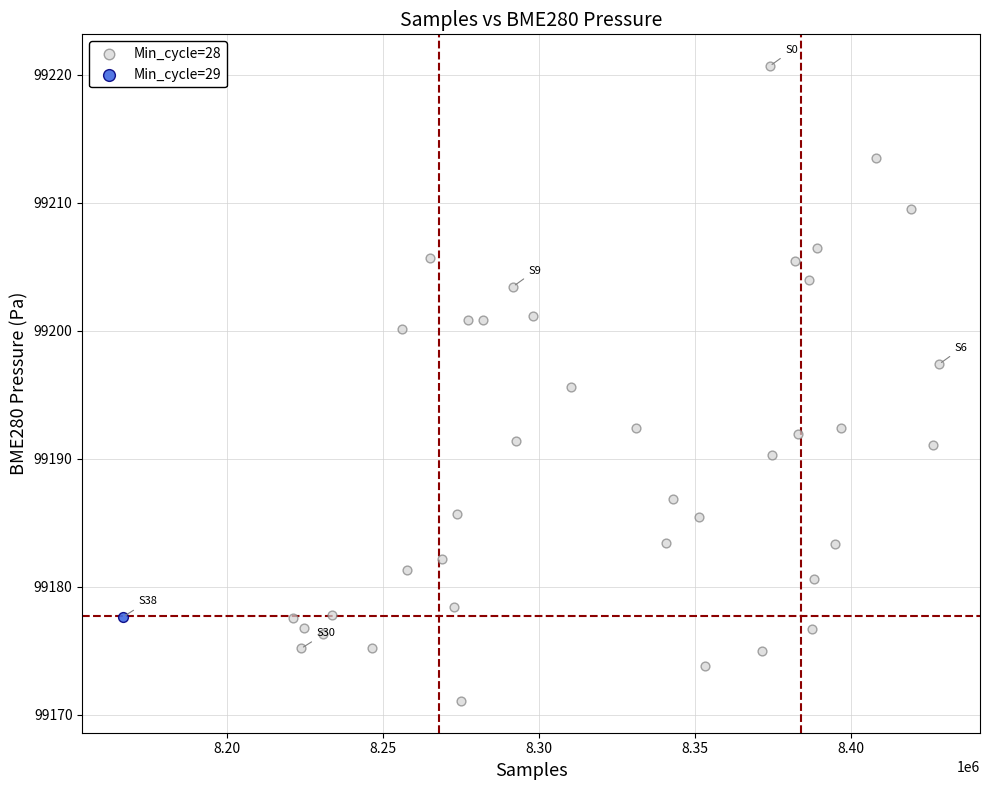

What are all the series names shown in the legend?

Min_cycle=28, Min_cycle=29